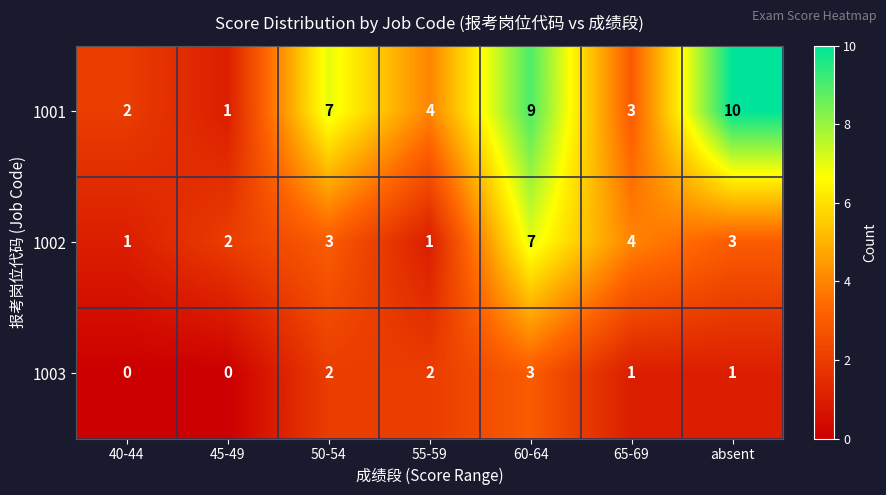

Which series has the largest total across all categories?

1001